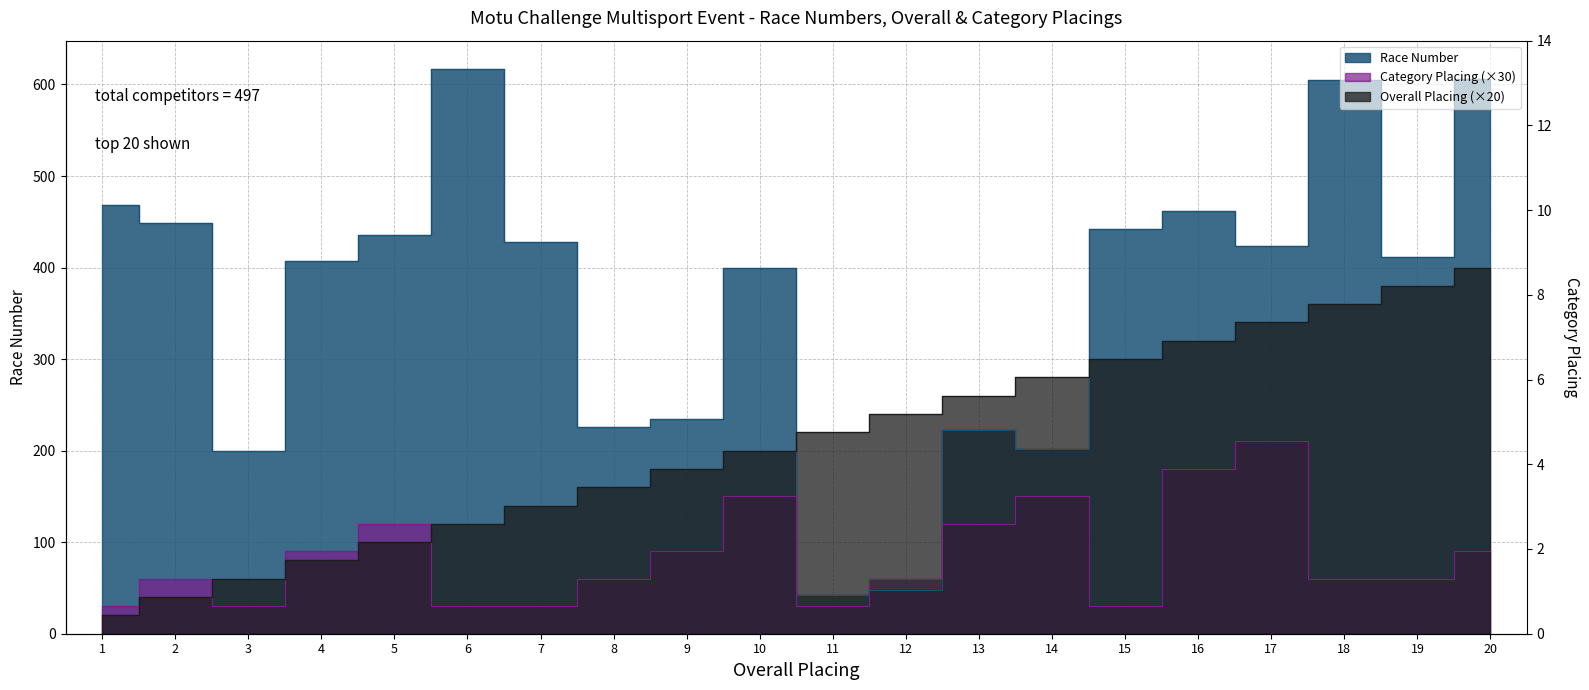

What is the value of the Finish Time (Race Number) point at the 18th from the left?

605